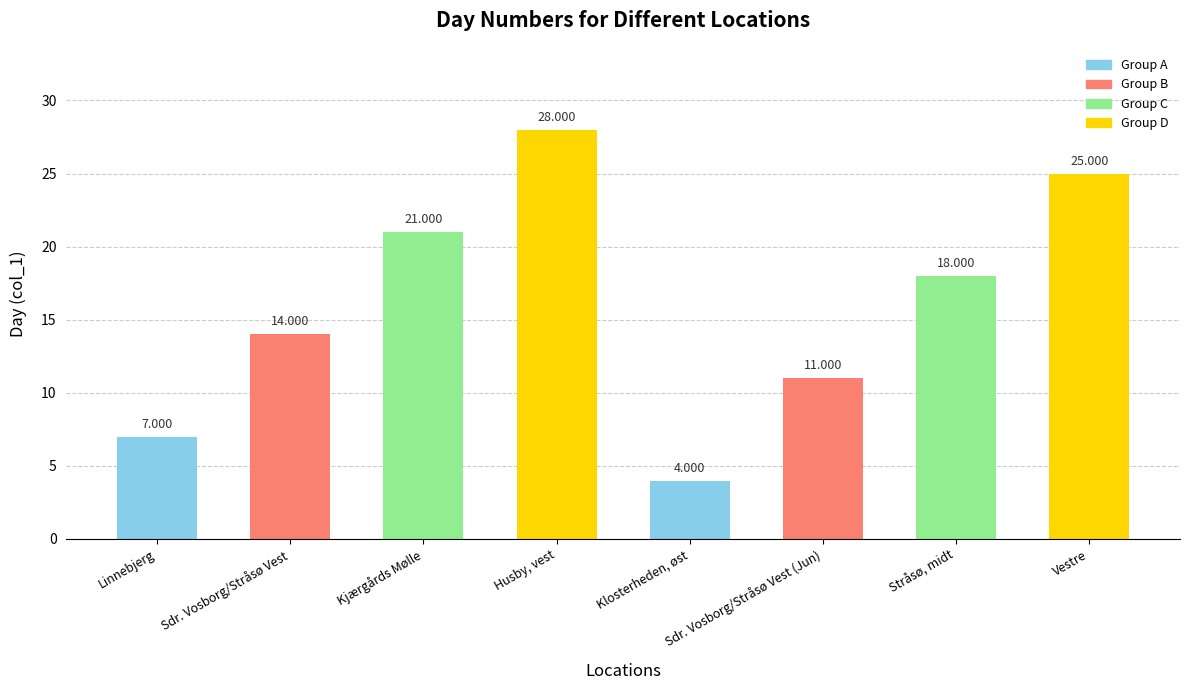

Rank the categories by value from lowest to highest.

Klosterheden, øst, Linnebjerg, Sdr. Vosborg/Stråsø Vest (Jun), Sdr. Vosborg/Stråsø Vest, Stråsø, midt, Kjærgårds Mølle, Vestre, Husby, vest